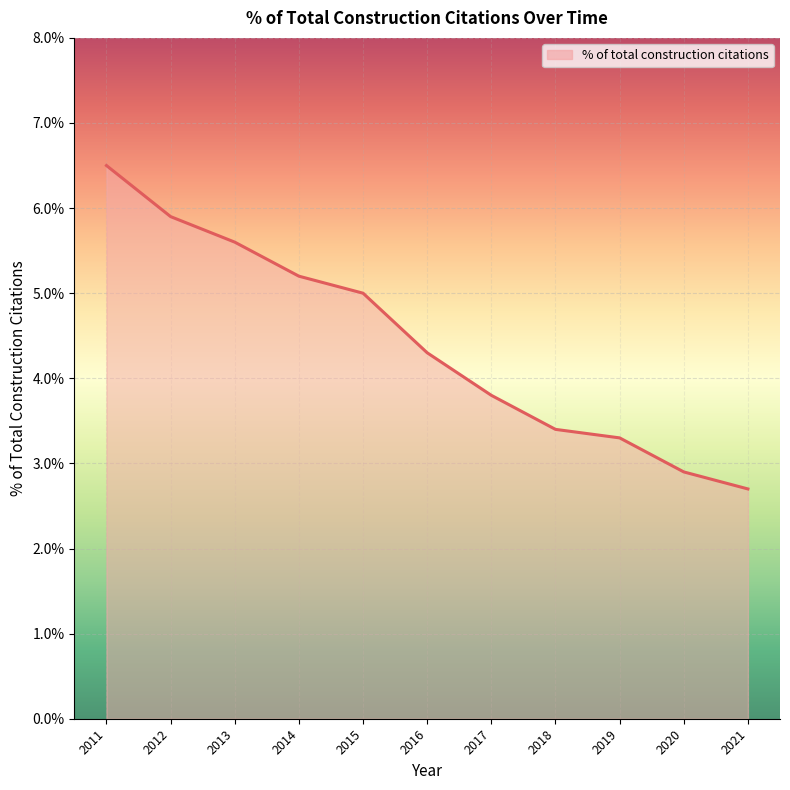

Rank the categories by value from highest to lowest.

2011, 2012, 2013, 2014, 2015, 2016, 2017, 2018, 2019, 2020, 2021